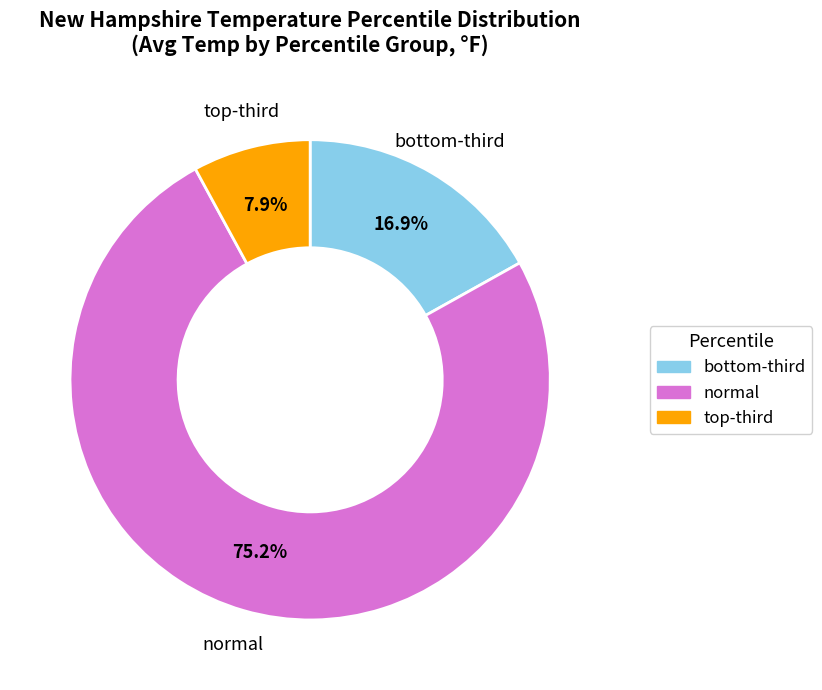

How many segments does this pie chart have?

3